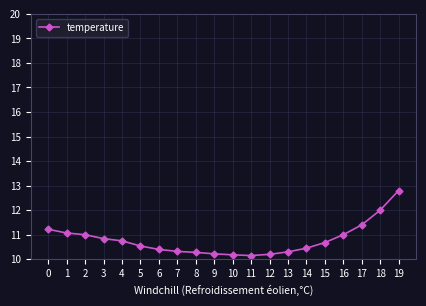

How many lines are shown in the chart?

1